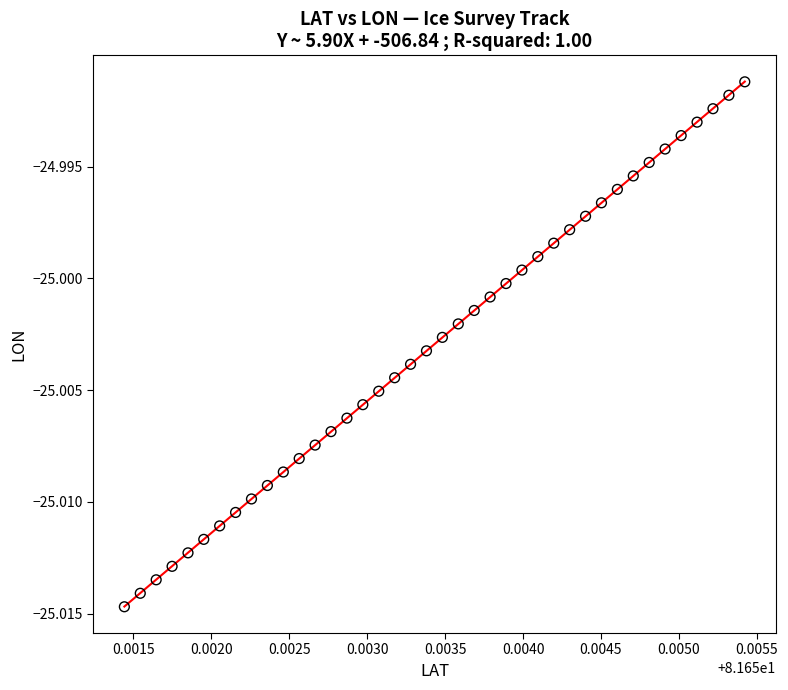

How many points are shown in the scatter plot?

40